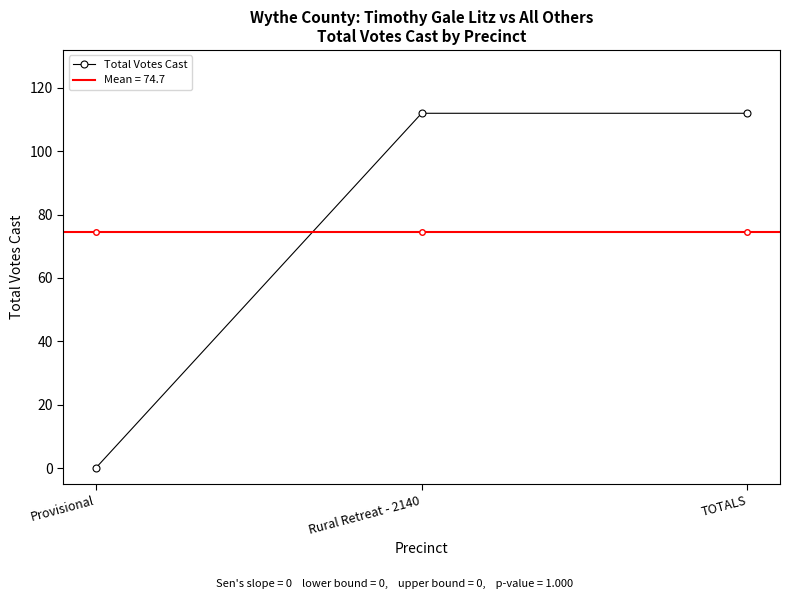

Reading left to right, what are all the values shown in this chart?

Provisional=0	Rural Retreat - 2140=112	TOTALS=112